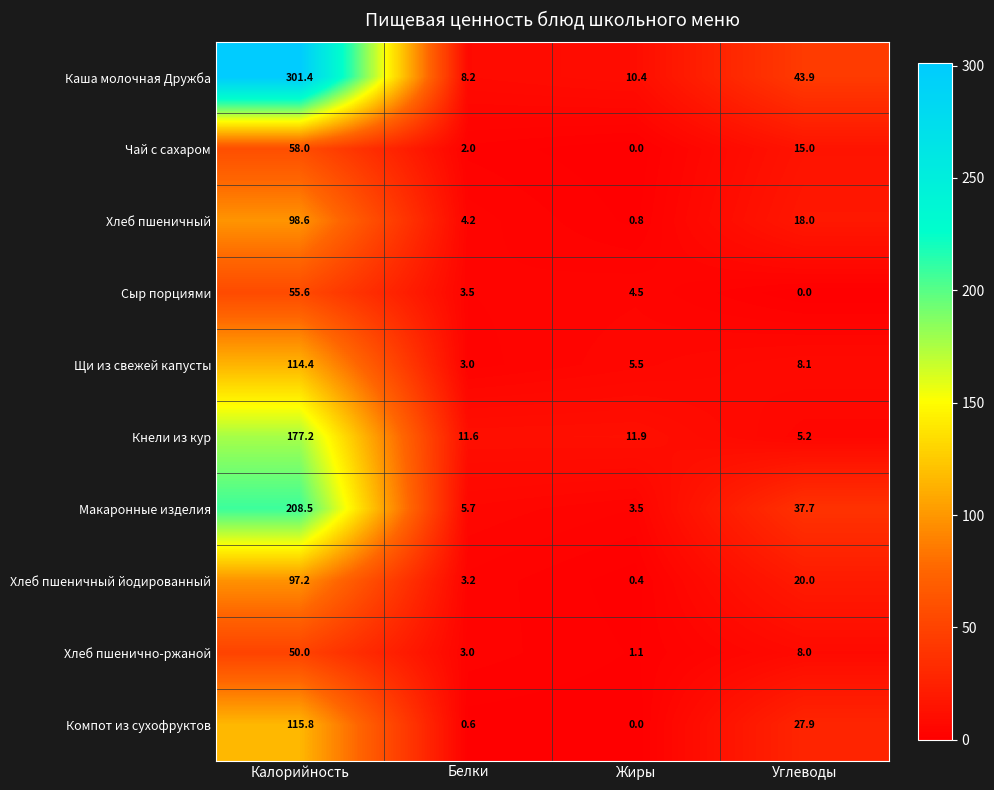

How many data points in Щи из свежей капусты are above 8?

2